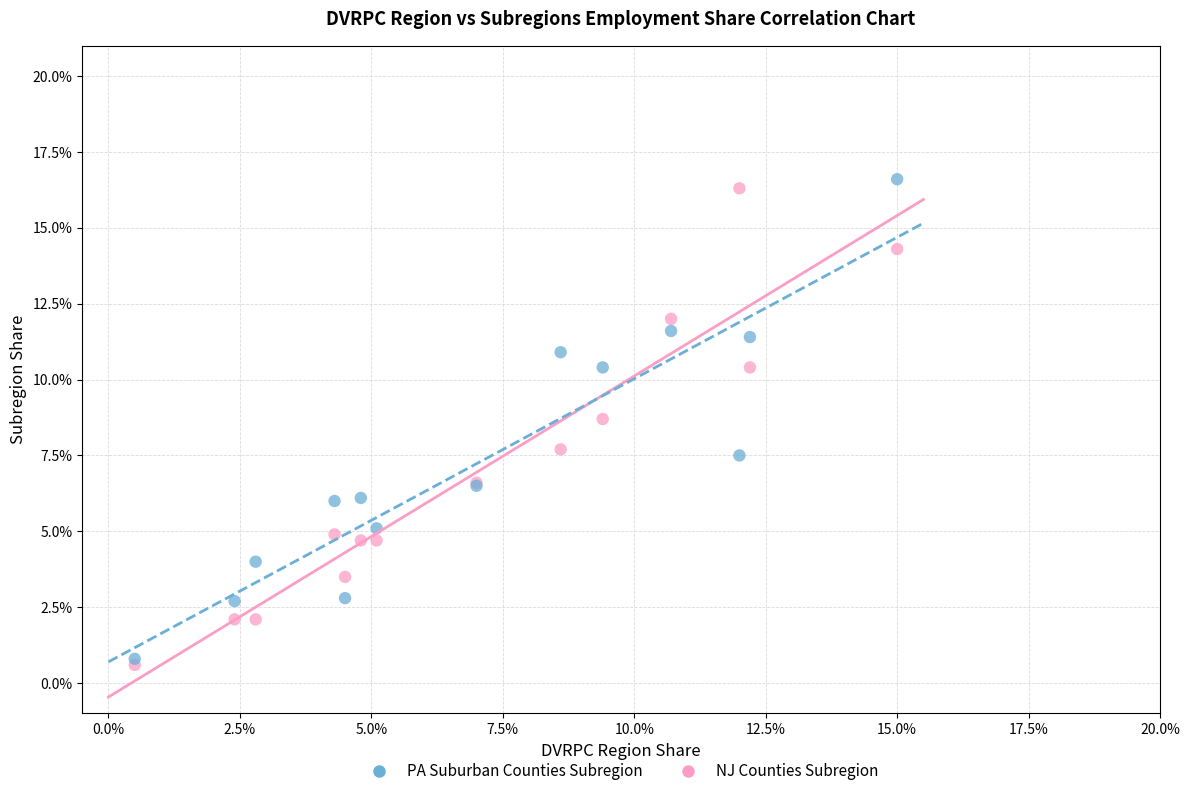

What are all the series names shown in the legend?

PA Suburban Counties Subregion, NJ Counties Subregion